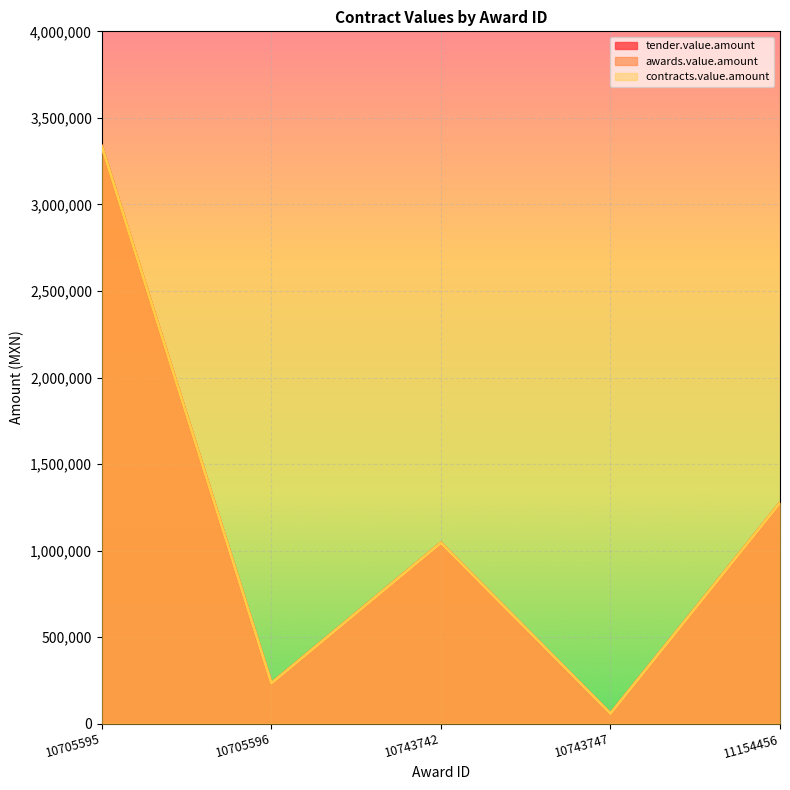

Rank the categories by tender.value.amount value from lowest to highest.

10743747, 10705596, 10743742, 11154456, 10705595